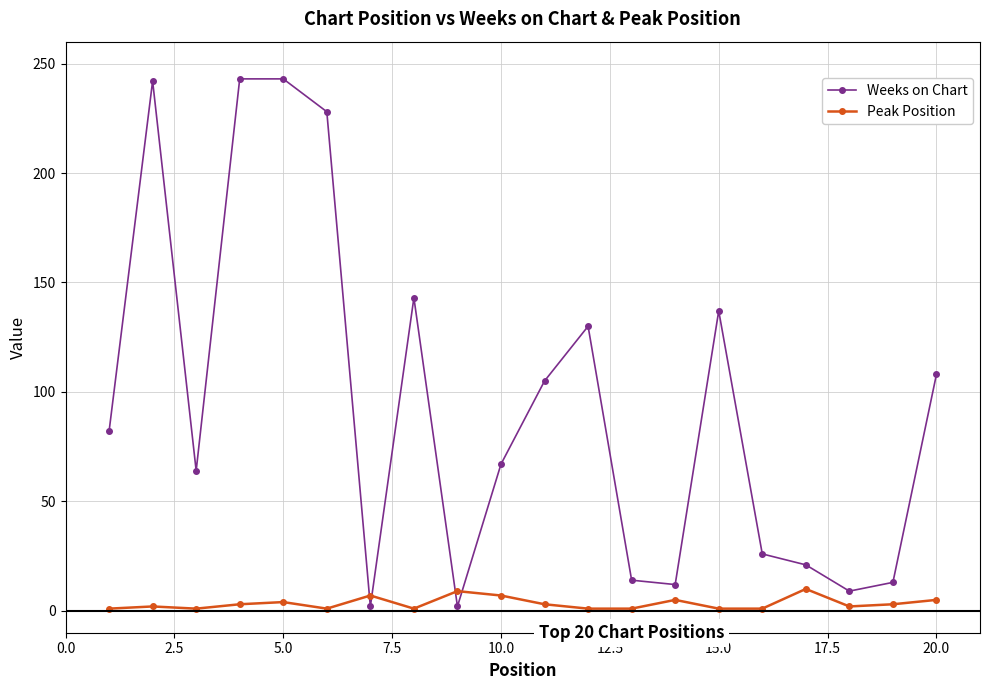

What is the minimum value for Weeks on Chart?

2